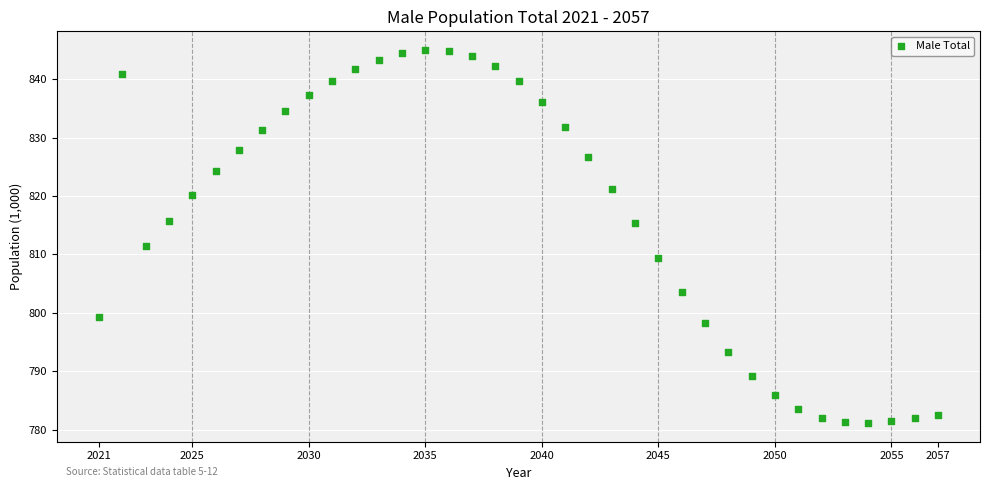

What is the range of Y values (max minus min)?

63.9